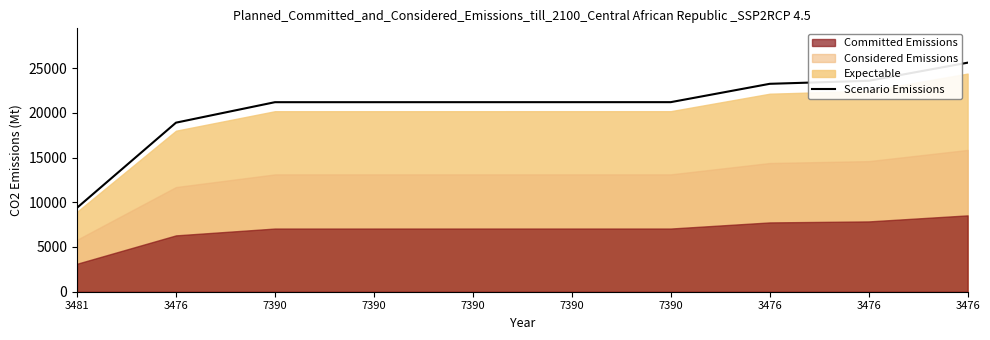

The chart shows a value of 21185.9 at 7390. True or false?

True